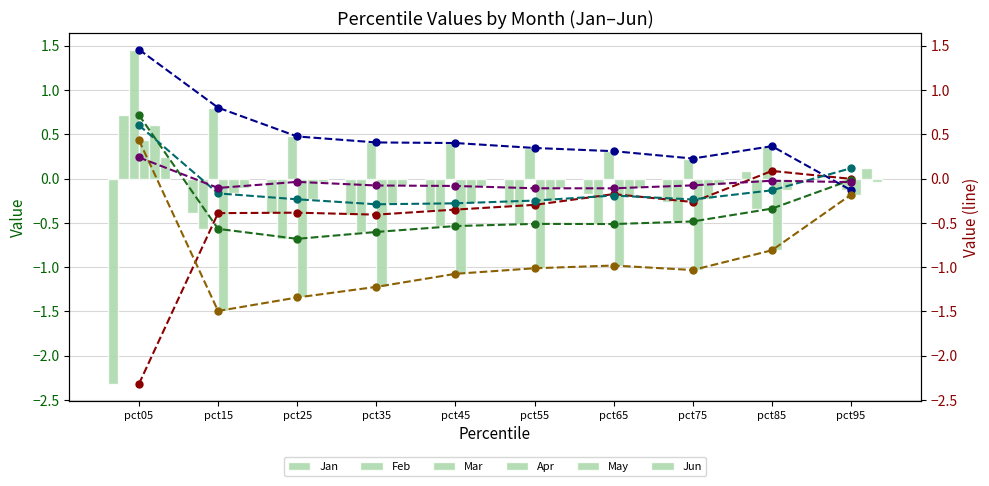

What is the maximum value shown in the chart?

1.5